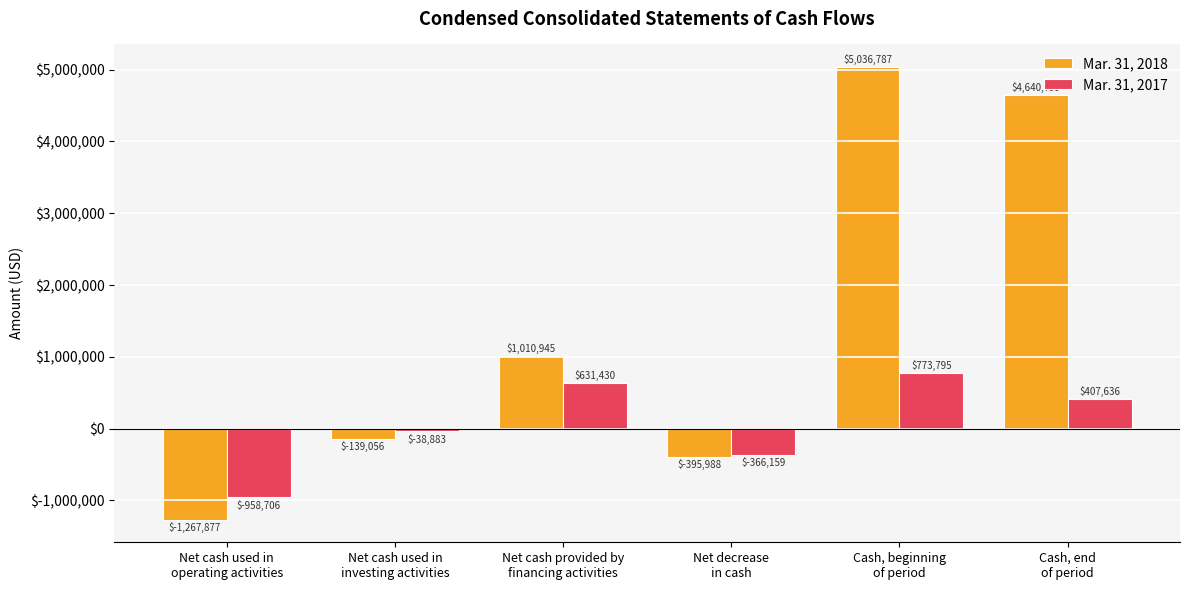

What is the average value of the Mar. 31, 2018 series?

1480935